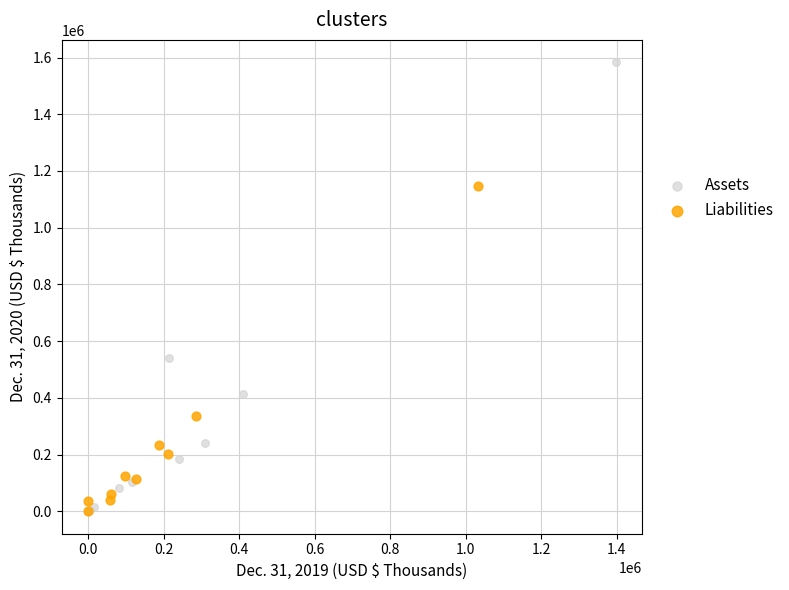

Which series has the largest Y range (max minus min)?

Assets